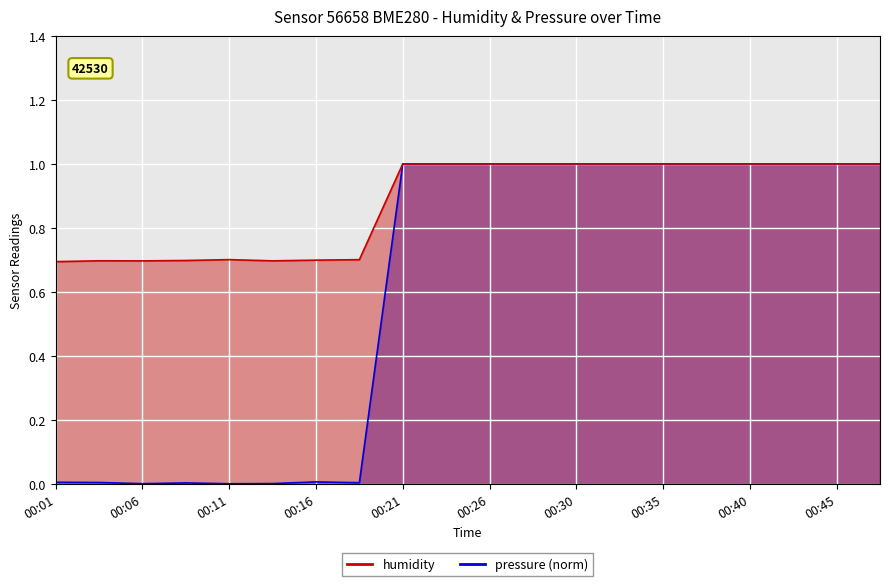

True or false: pressure and humidity intersect in this chart.

False